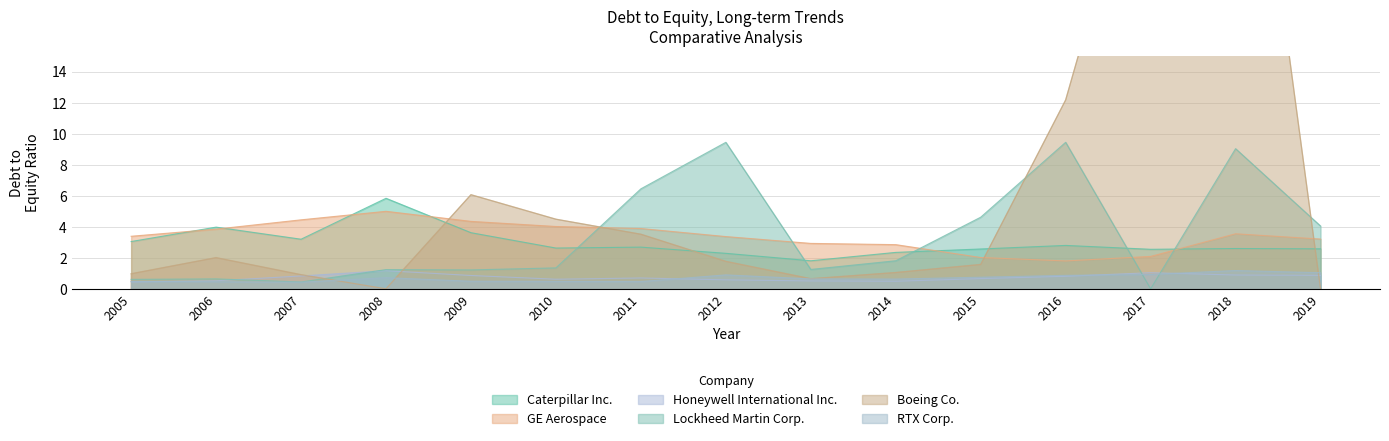

What is the value of the GE Aerospace point at the 9th from the left?

2.9